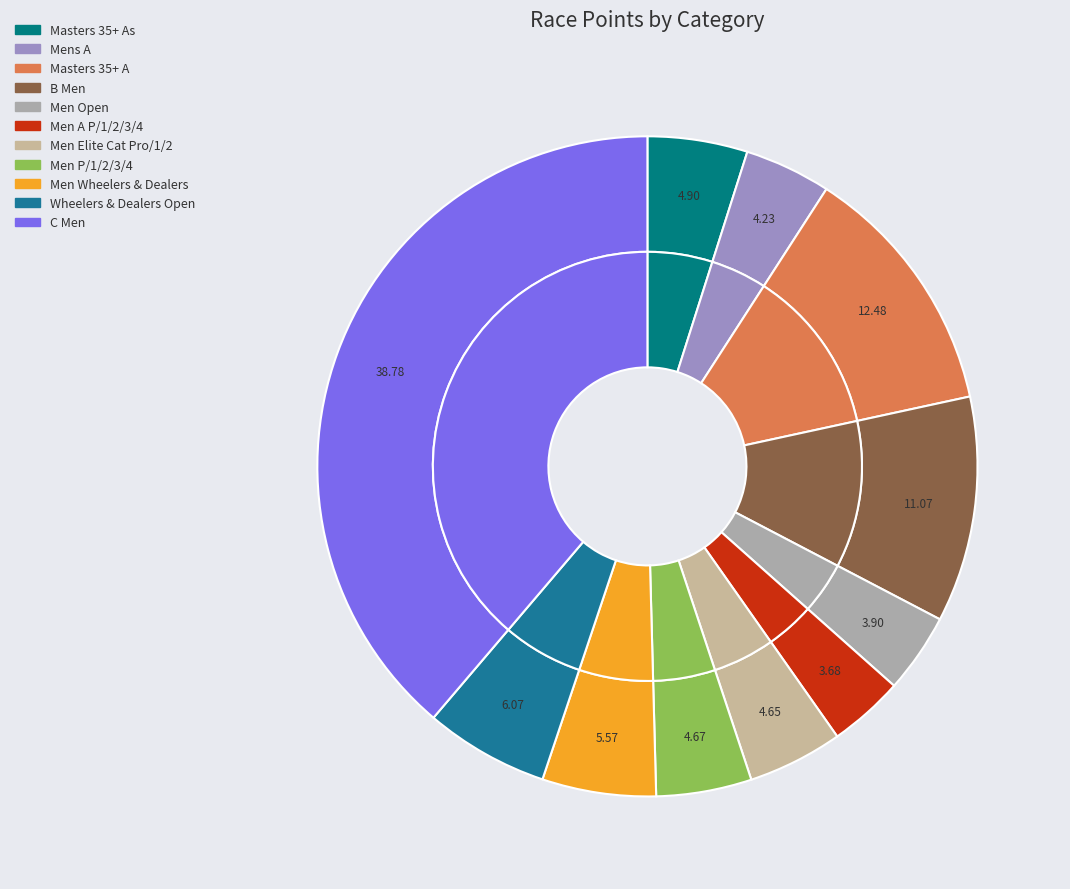

Is there any slice that represents more than half of the pie?

No